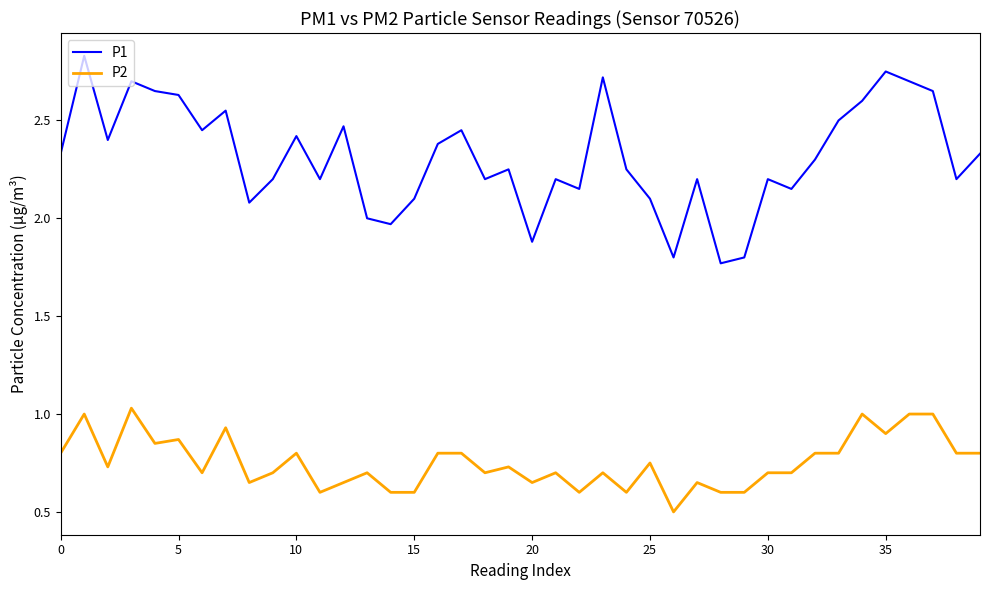

At how many categories does at least one series exceed 0?

40